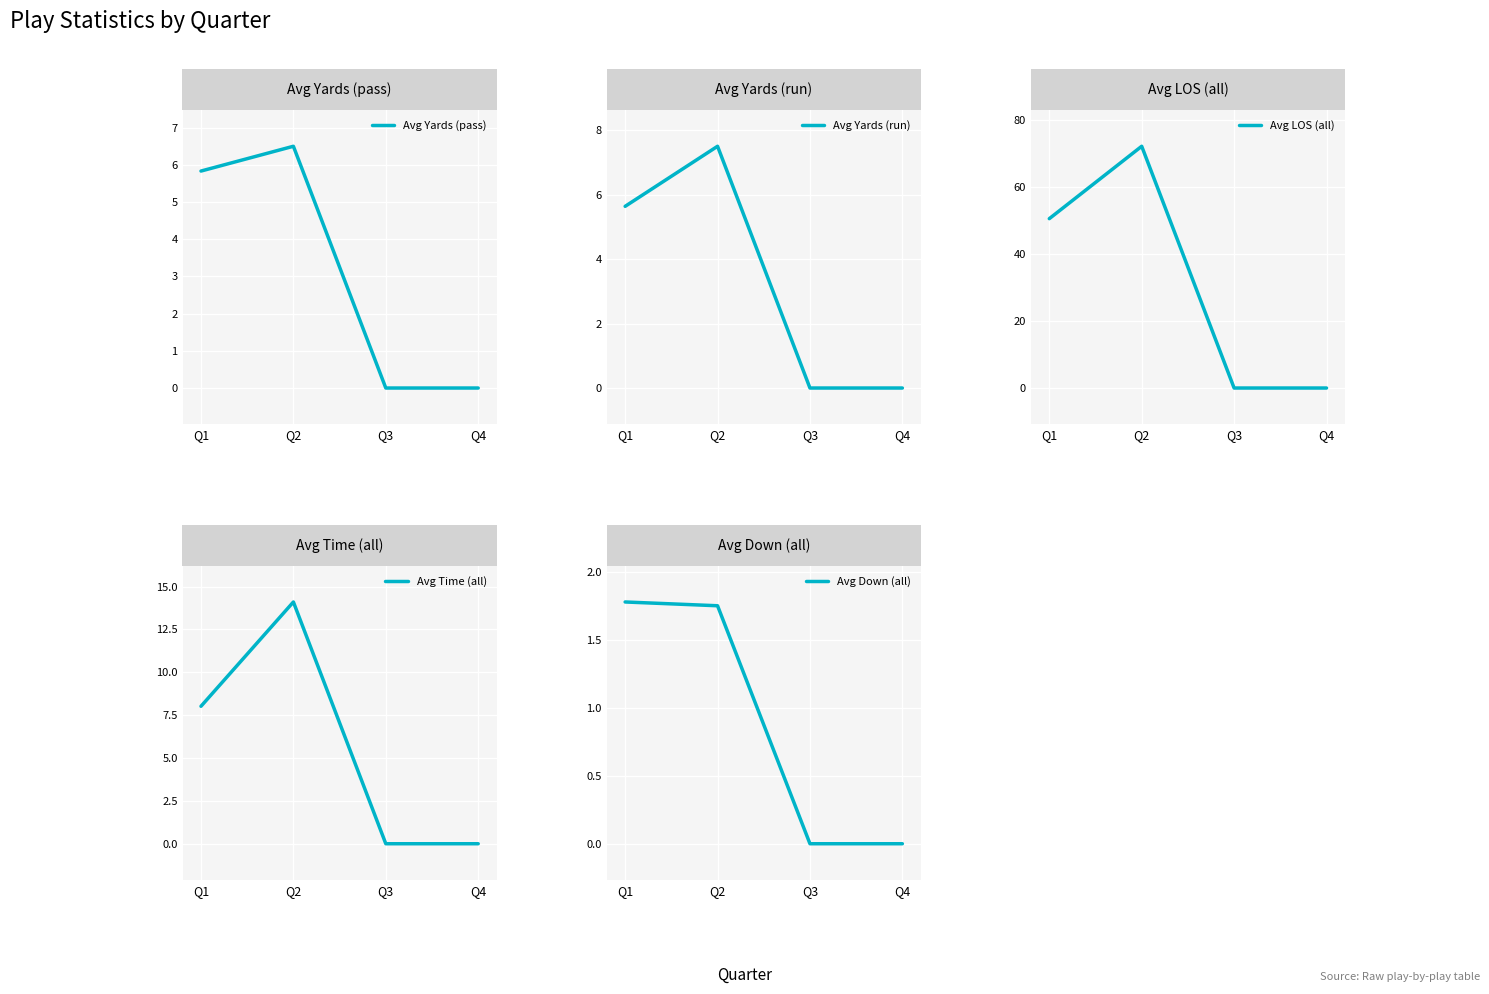

True or false: Avg Down (all) and Avg Time (all) intersect in this chart.

False